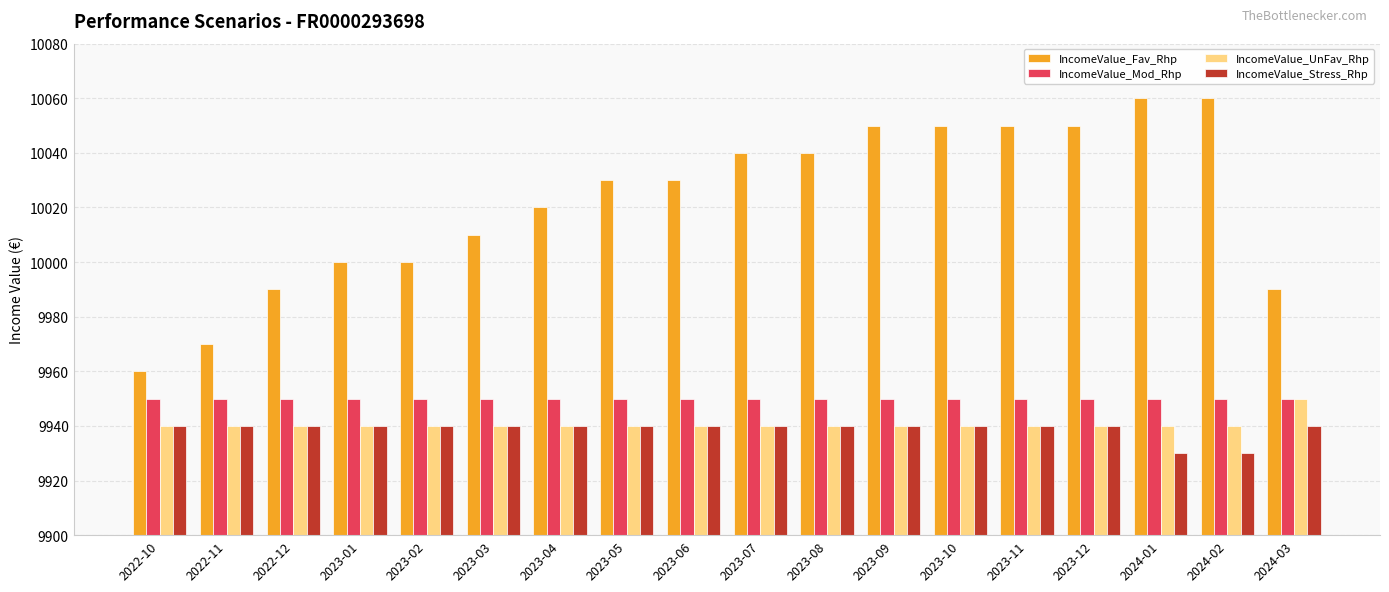

What is the minimum value shown in the chart?

9930